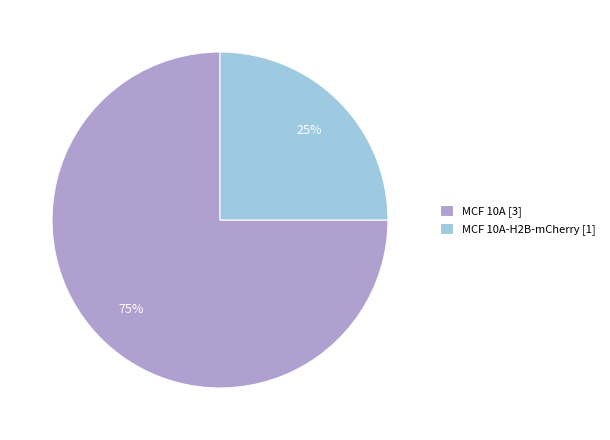

The MCF 10A [3] slice represents 75% of the pie. True or false?

True